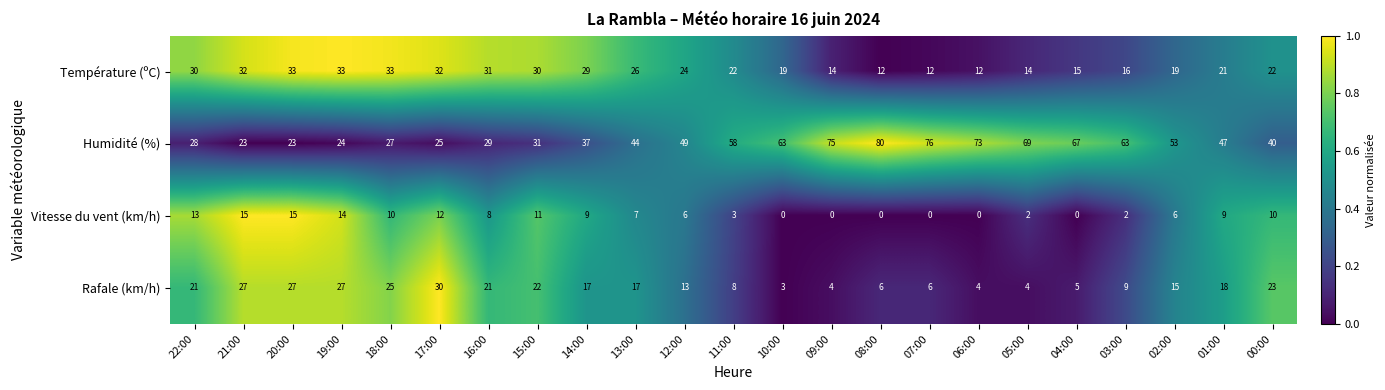

How many series are shown in this chart?

4